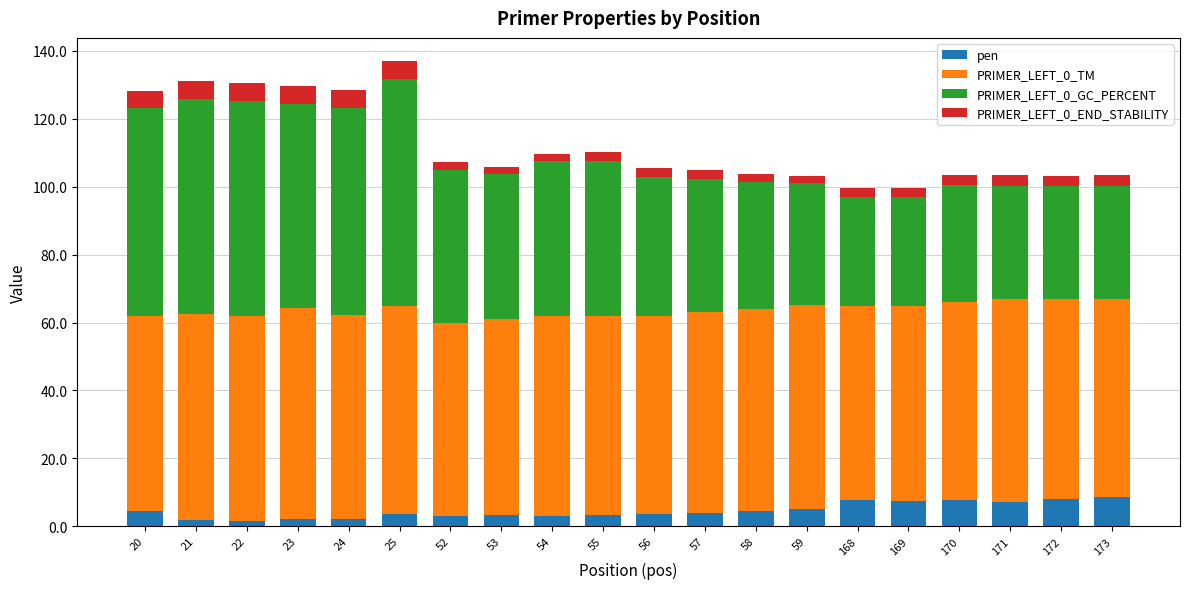

What is the average value of the pen series?

4.6